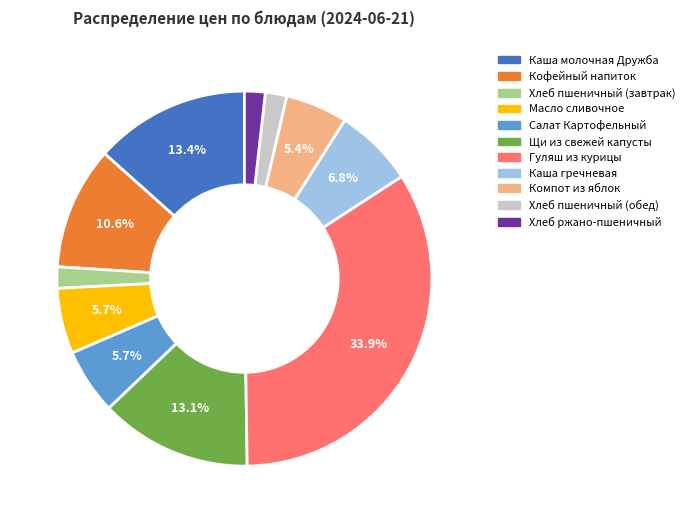

Is it true that Гуляш из курицы is 34% of the pie?

True